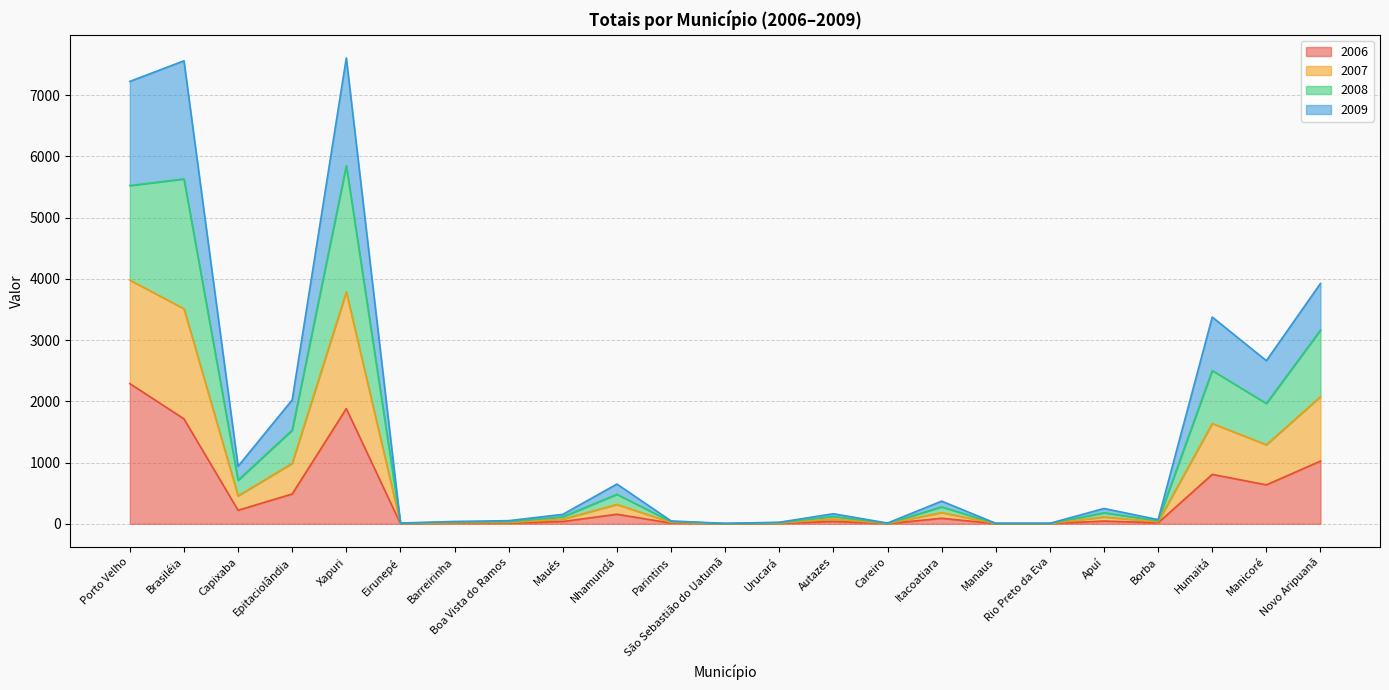

Which category has the highest value across all series?

Xapuri